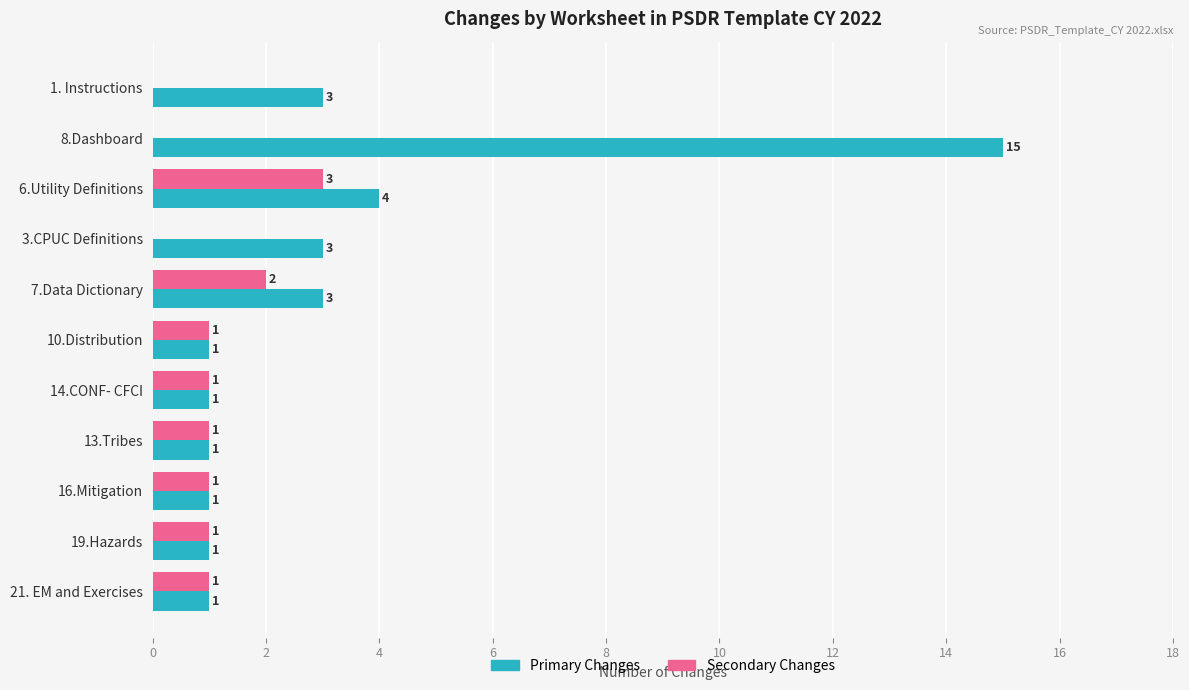

Where is Primary Changes nearest to the value 8?

6.Utility Definitions